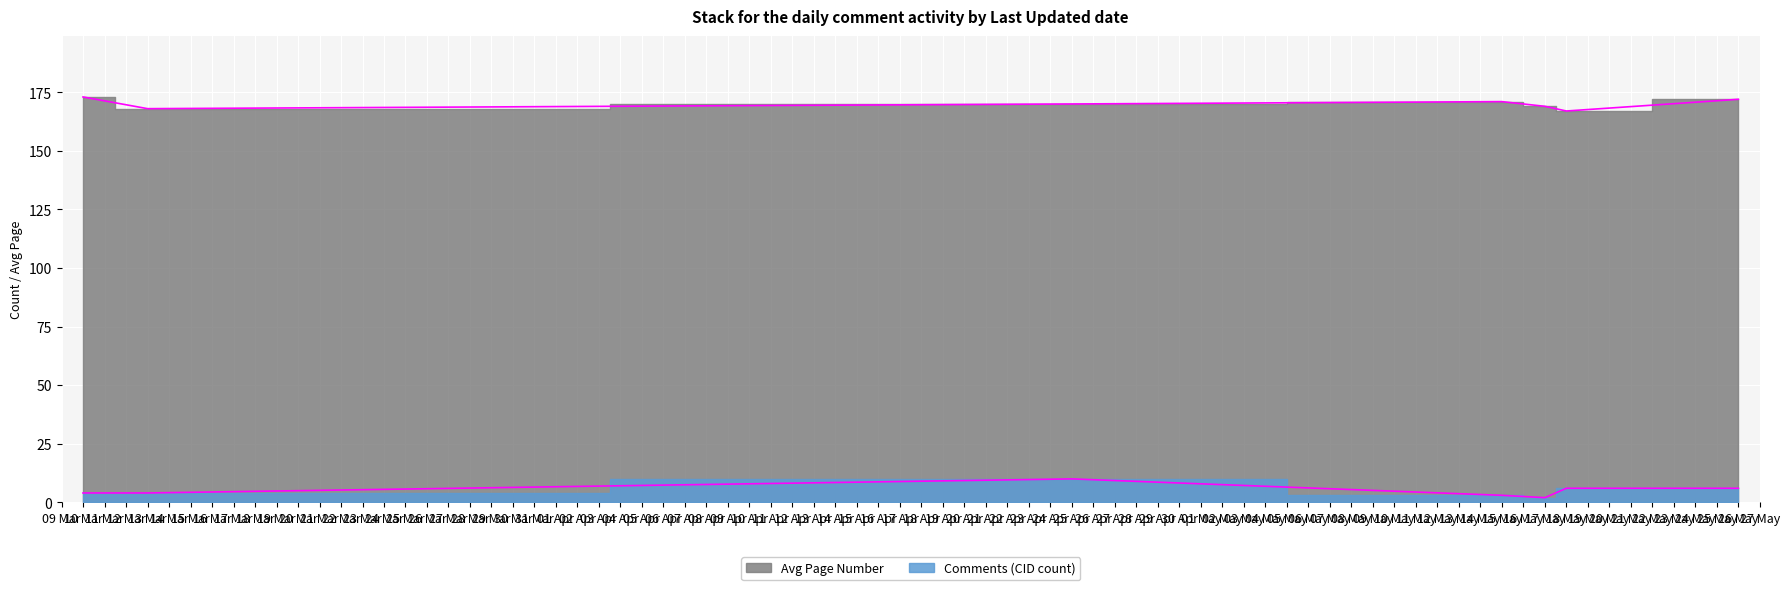

Which series has the widest spread of values?

Comments (CID count)